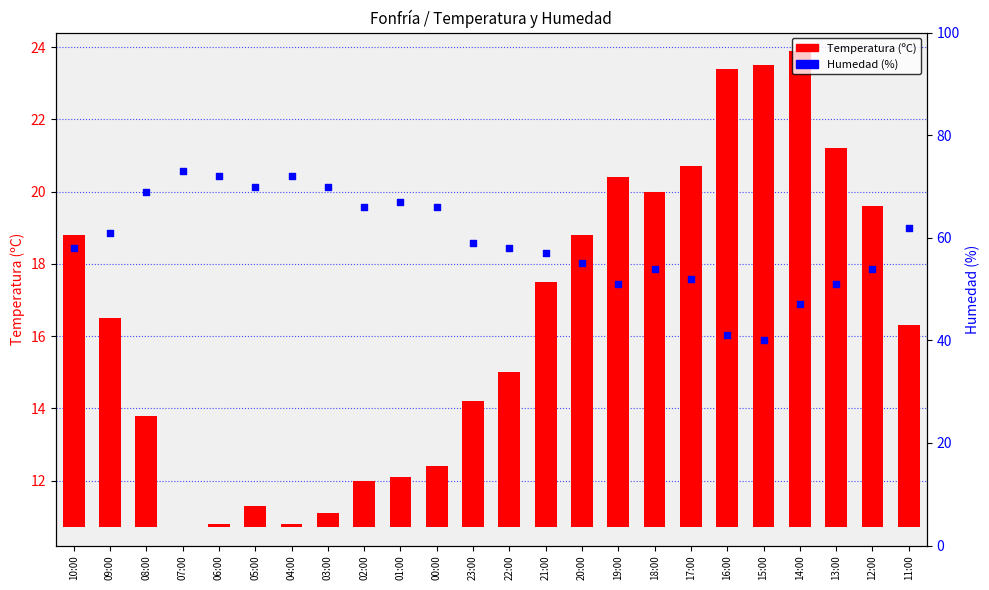

Which series reaches the minimum Y coordinate?

Temperatura (ºC)